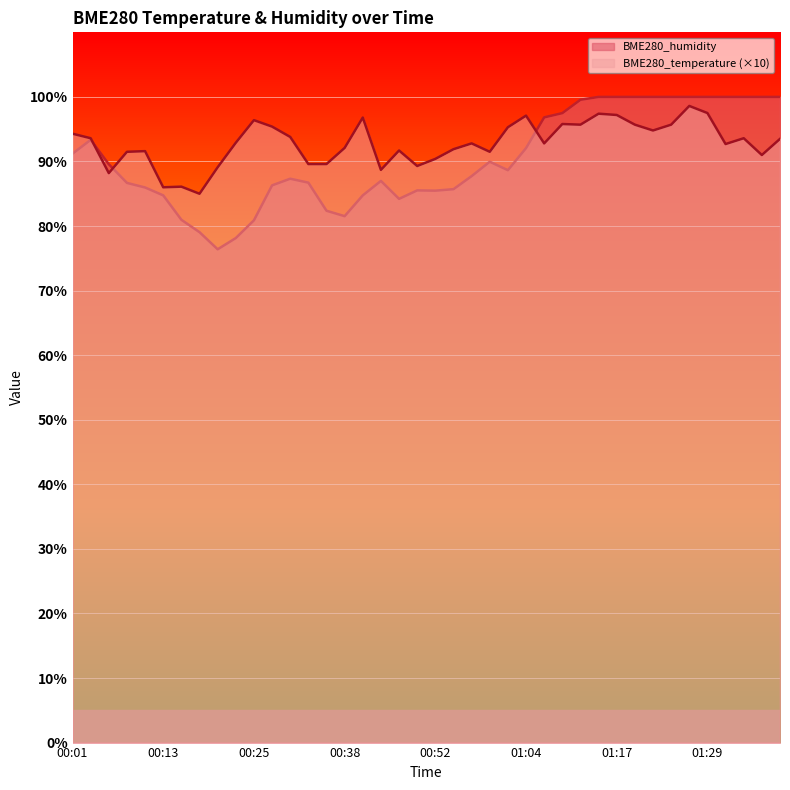

Which category has the highest value in the BME280_temperature series?

01:27